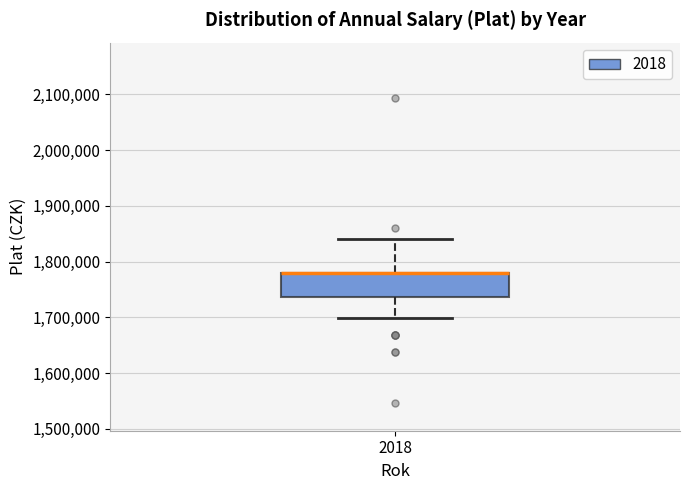

Read this box plot against the y-axis: the position of the median line, the range covered by the box, and the ends of both whiskers. The values are not printed on the chart, so give them approximately, as read against the axis.

median 1780000 (drawn on the box's upper edge), box 1740000 to 1780000, whiskers 1700000 to 1840000